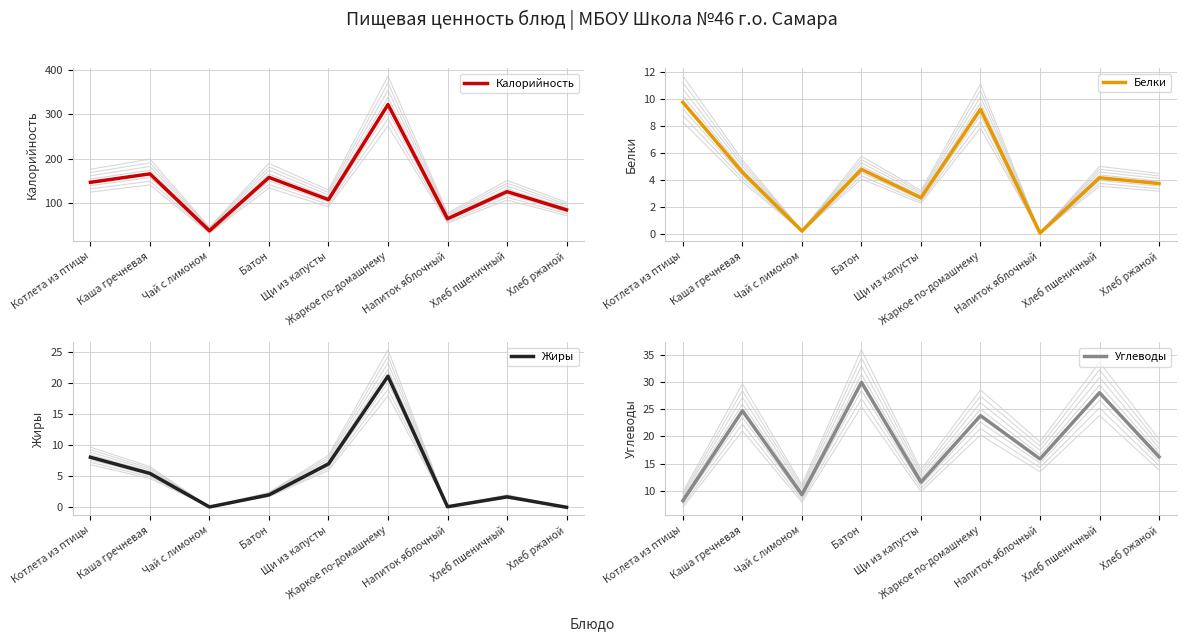

True or false: Калорийность has a value of 158.0 at Батон.

True